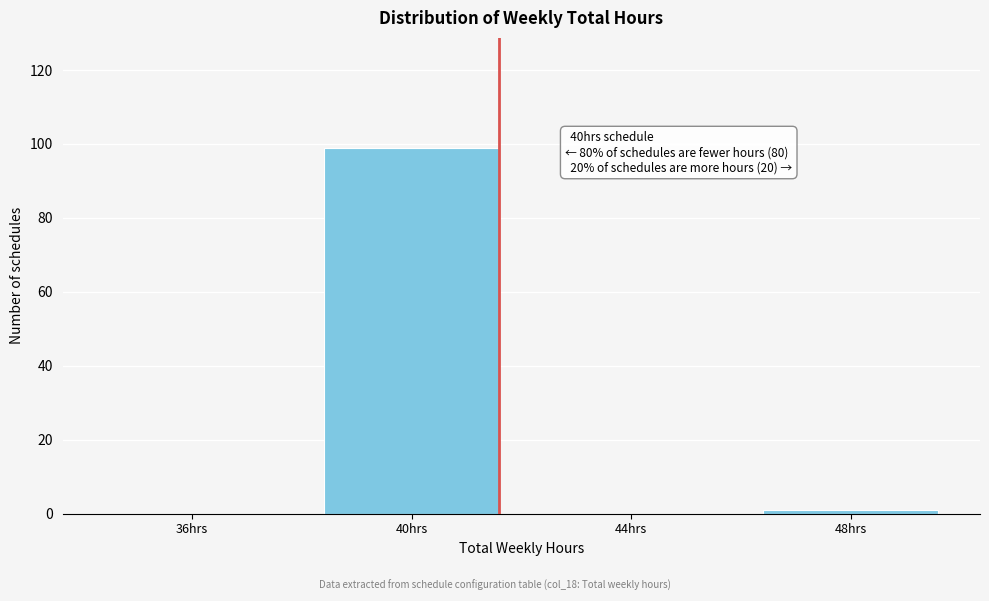

Reading left to right, transcribe all the data shown in this chart.

36hrs=0	40hrs=99	44hrs=0	48hrs=1